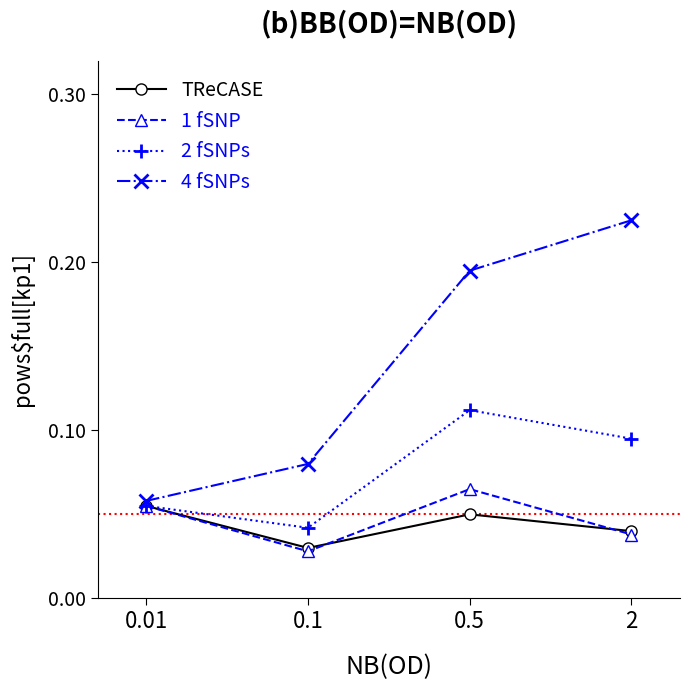

True or false: 2 fSNPs has more than 2 interior local peaks.

False